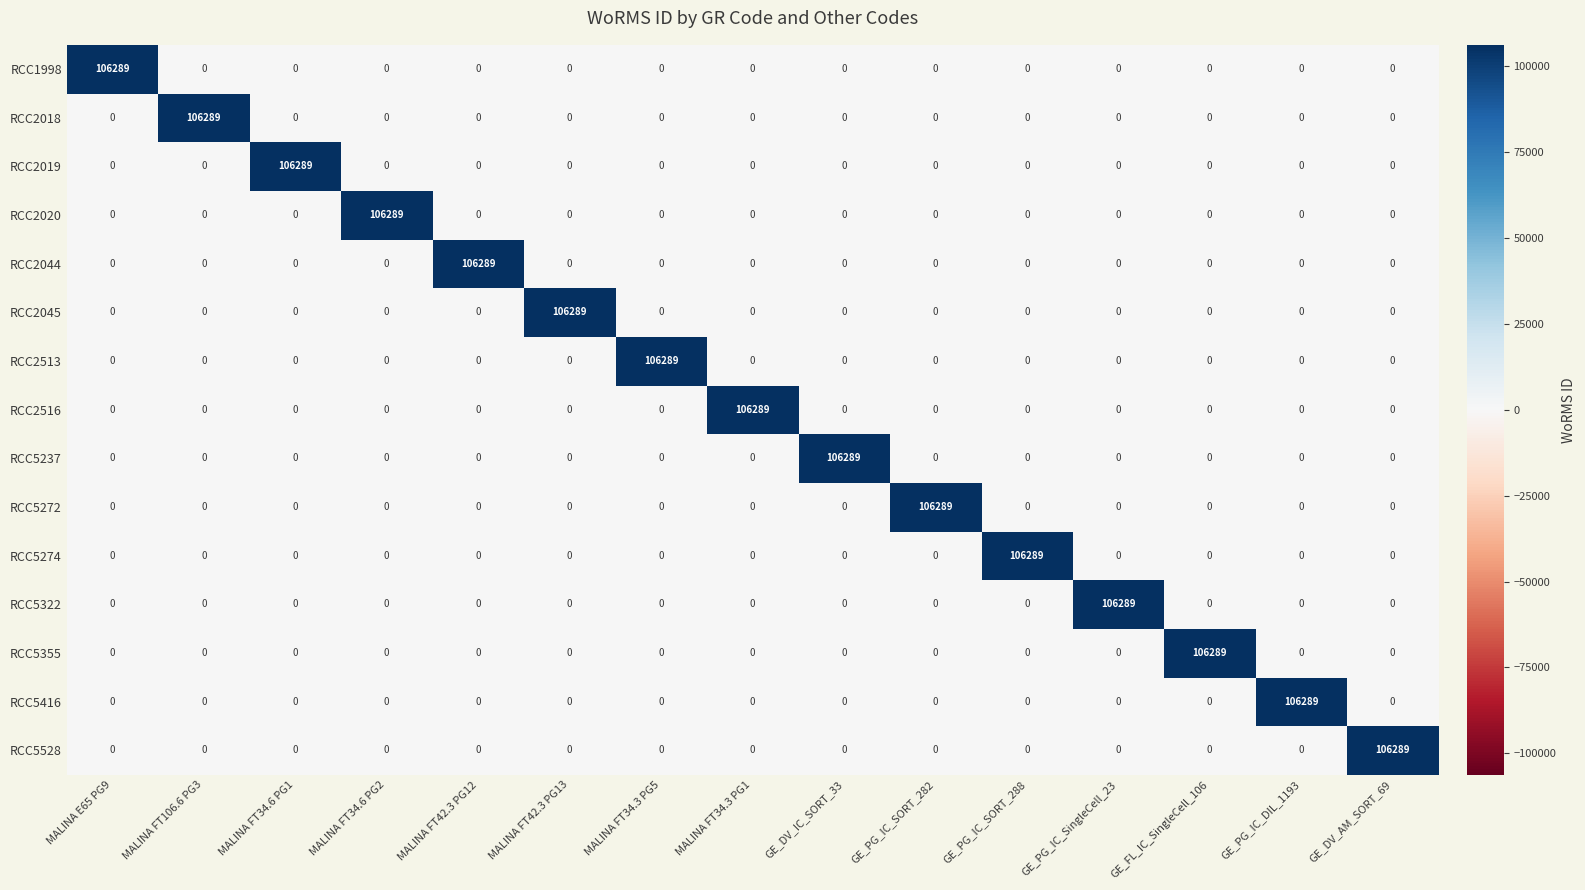

Is it true that RCC1998 equals 0 at GE_DV_AM_SORT_69?

True